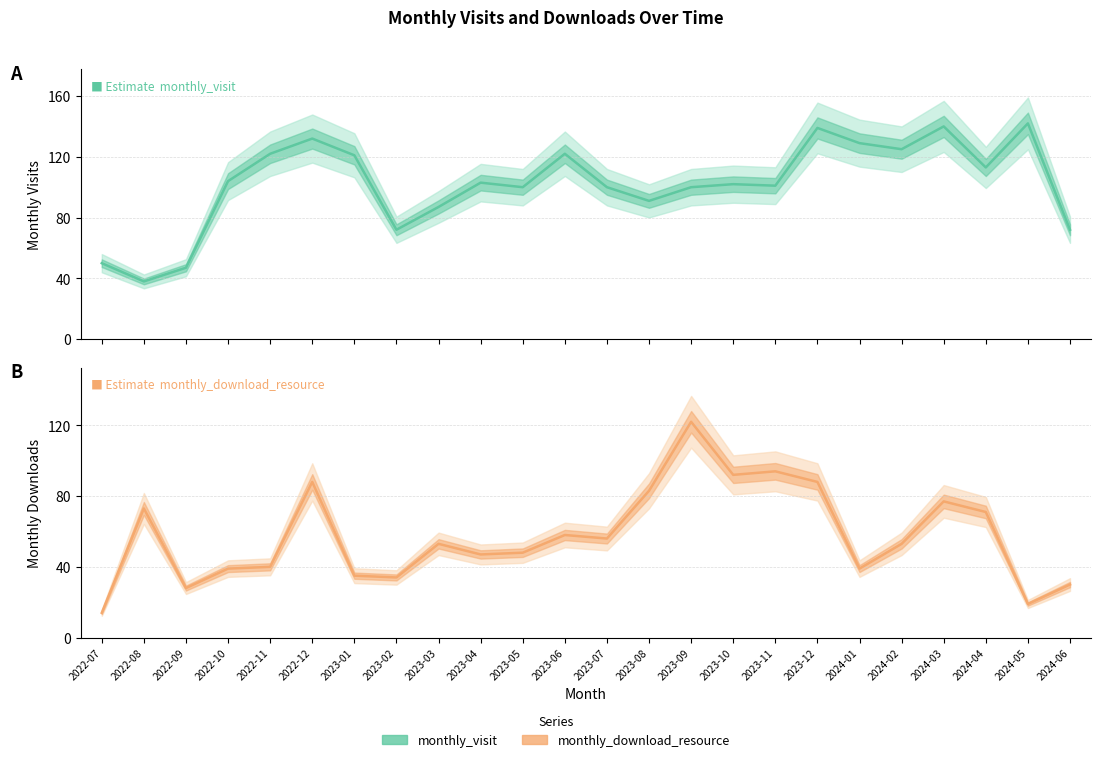

Between which two adjacent categories do monthly_download_resource and monthly_visit first intersect?

2022-07 and 2022-08